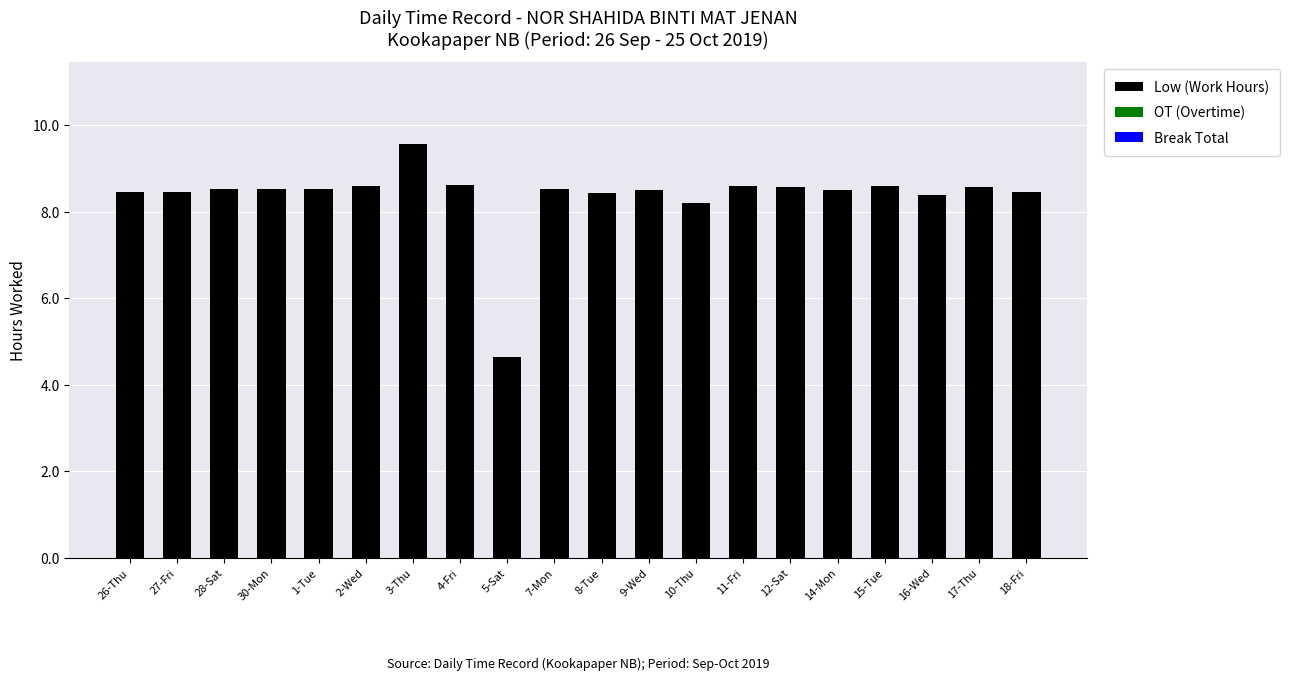

What is the label of the 4th bar from the right?

15-Tue